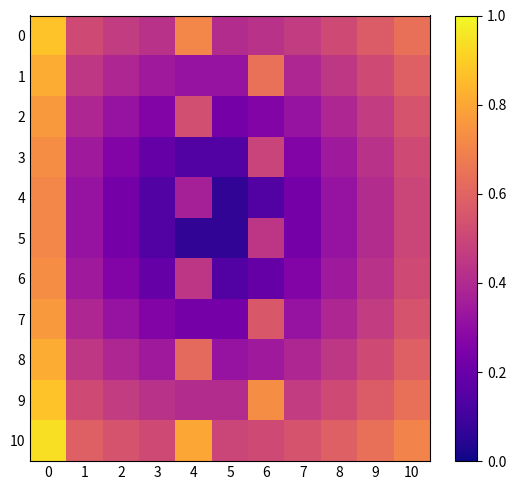

At how many categories does at least one series exceed 0?

11